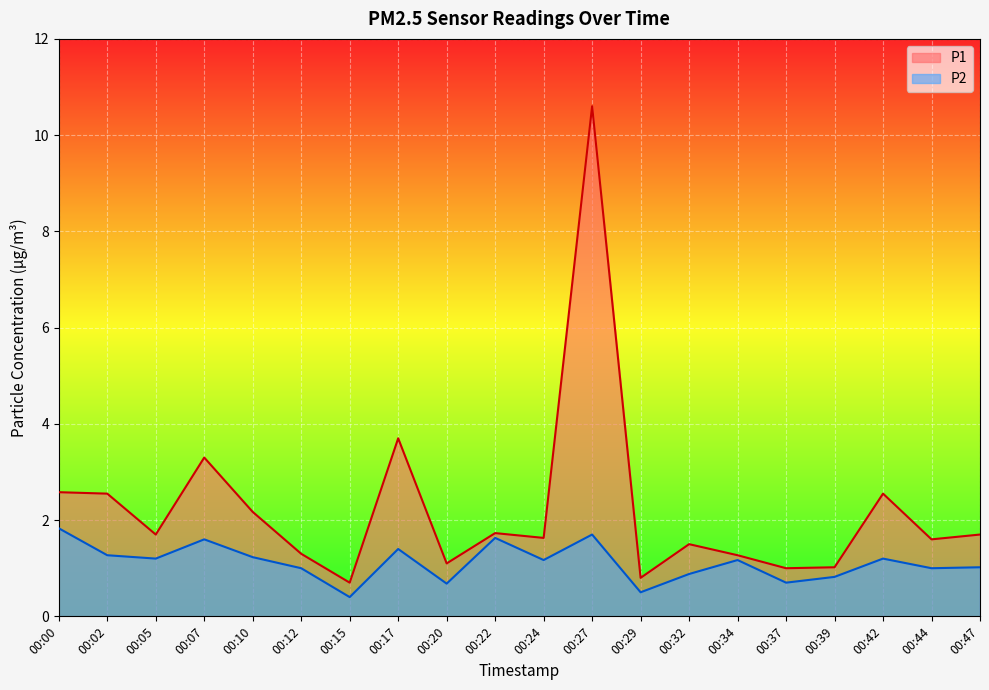

What are all the series names shown in the legend?

P1, P2